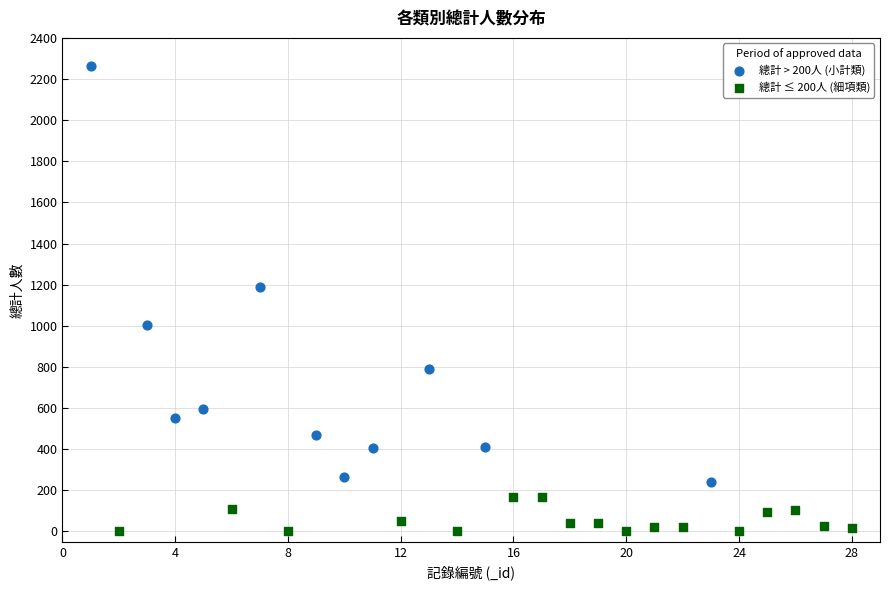

Which series contains the lowest Y value?

總計 ≤ 200人 (細項類)